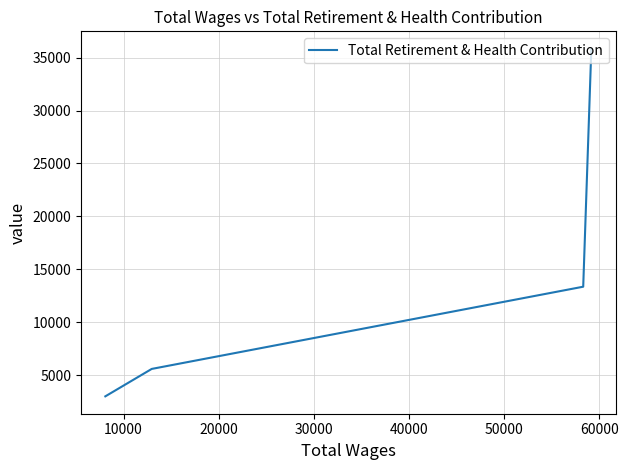

What is the greatest value displayed?

35848